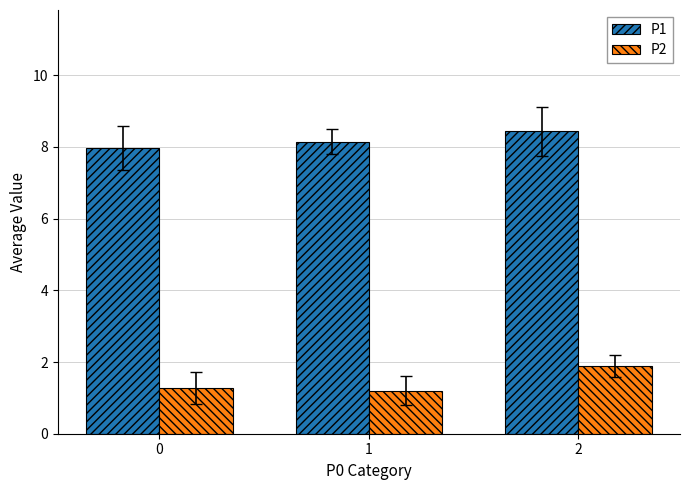

Is the value of P1 at 0 greater than the value of P2 at 2?

Yes